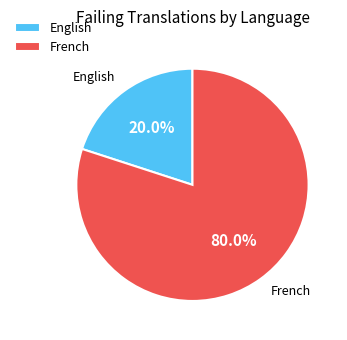

Is there any slice that represents more than half of the pie?

Yes